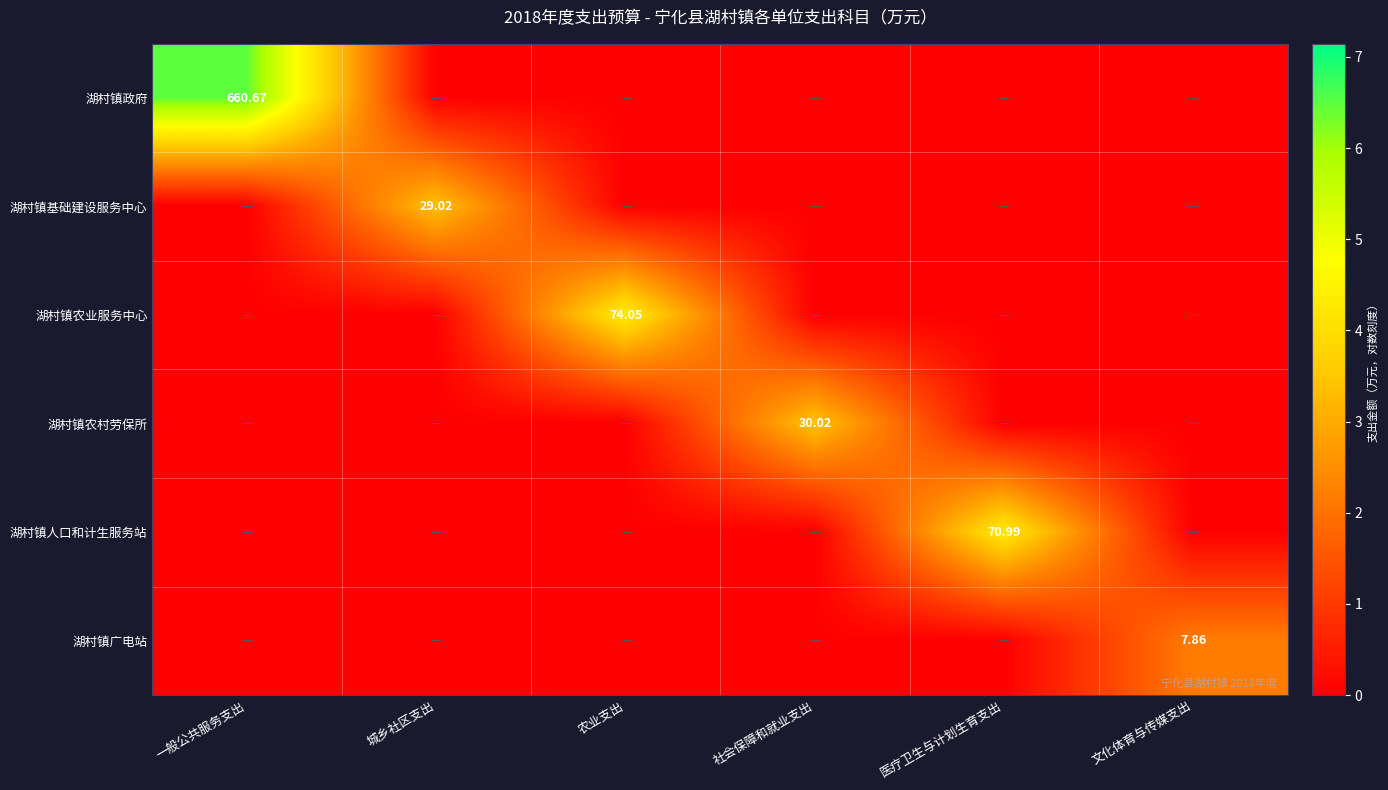

Which category has the lowest value across all series?

城乡社区支出